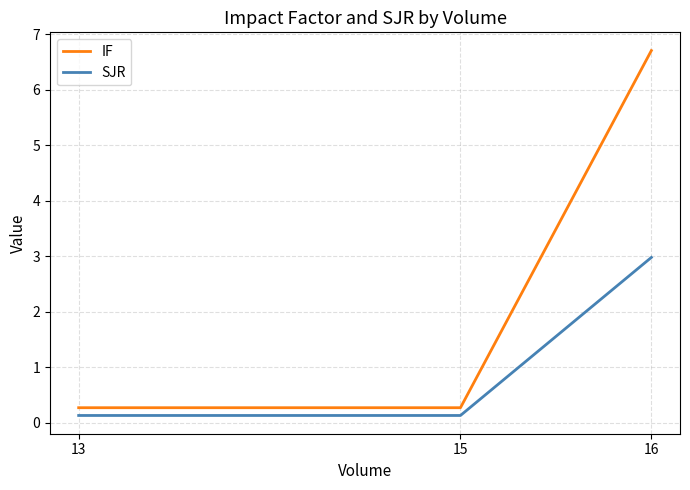

Which series changed the most between 15 and 16?

IF